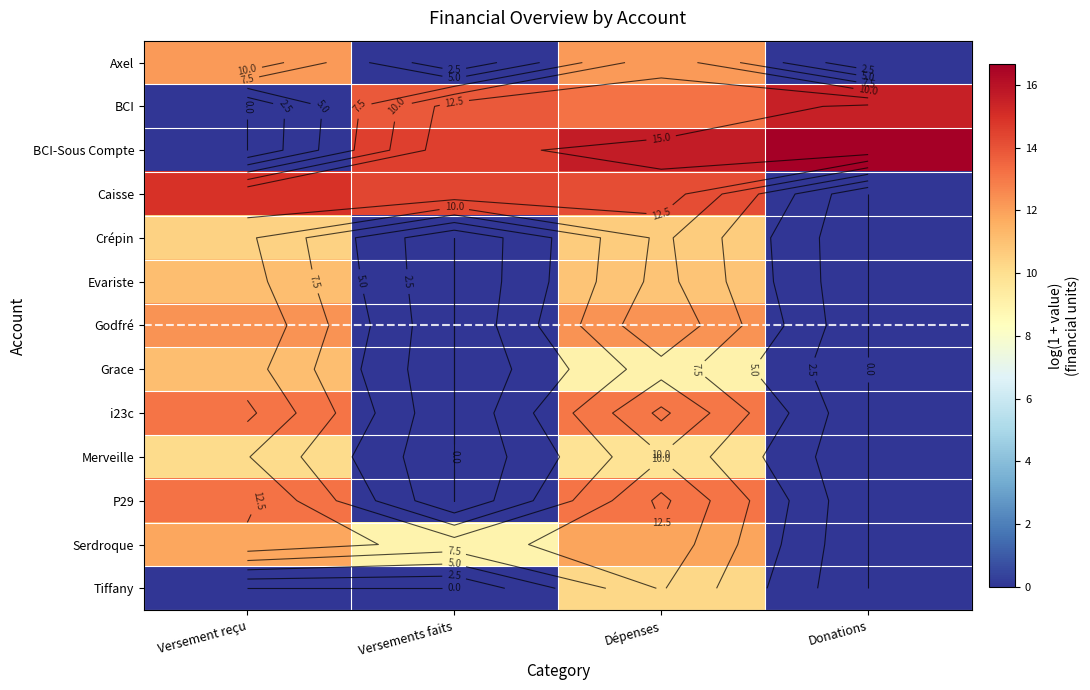

The value of Crépin at Versements faits is 0.0. True or false?

True